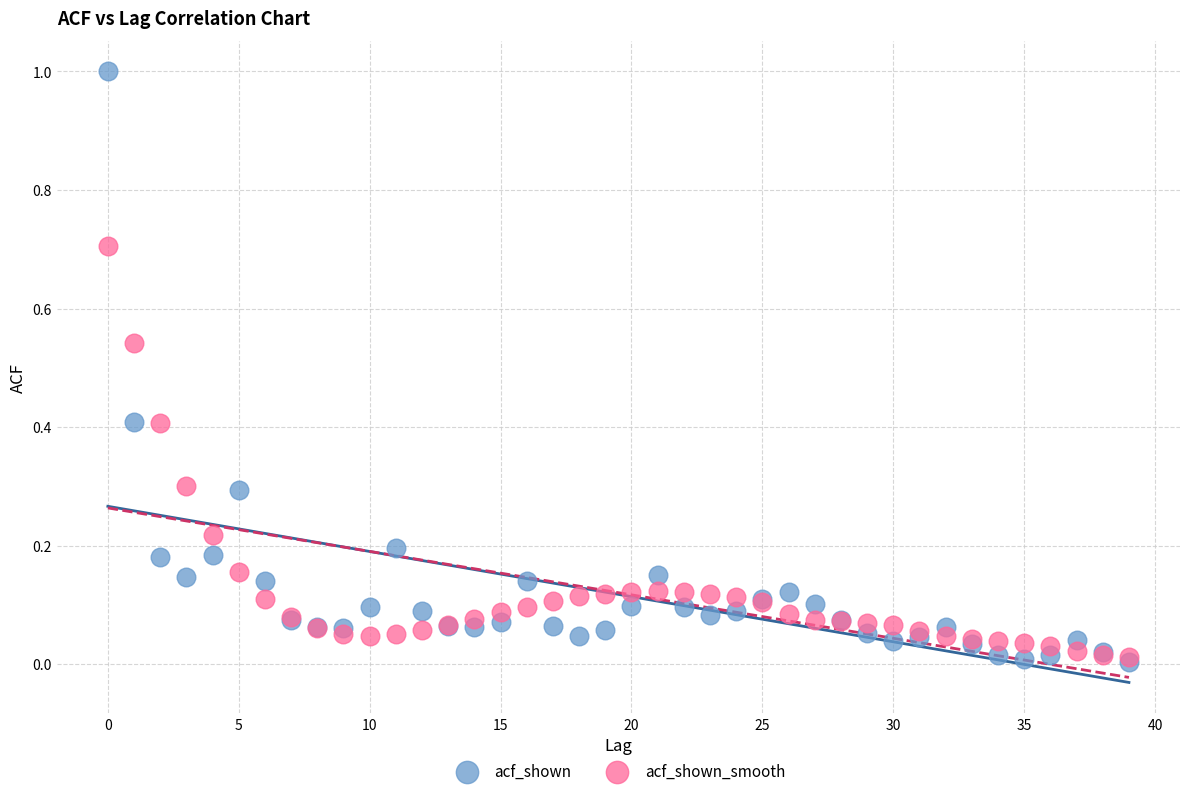

What are all the series names shown in the legend?

acf_shown, acf_shown_smooth